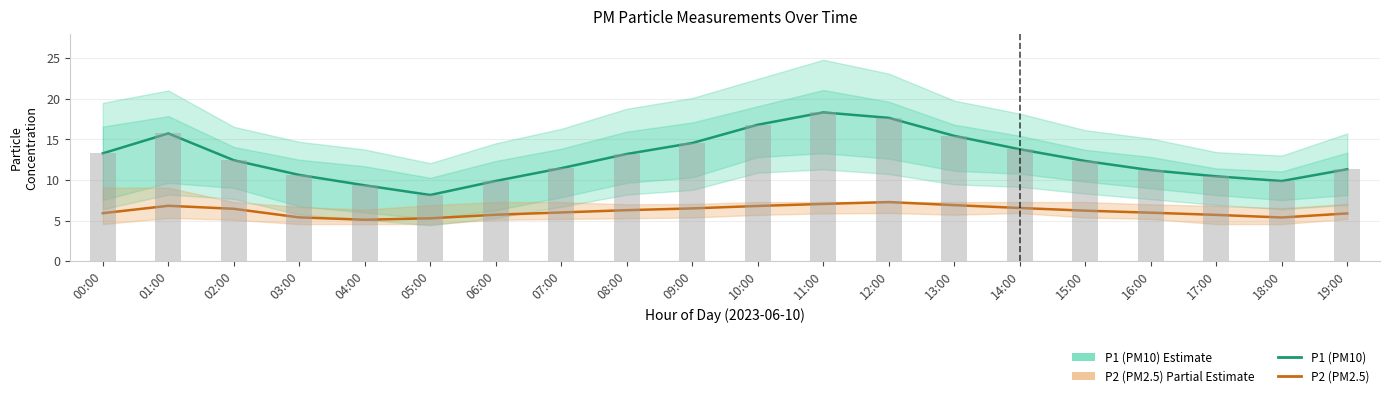

What is the difference between the second highest and second lowest values in the P2 (PM2.5) series?

1.8